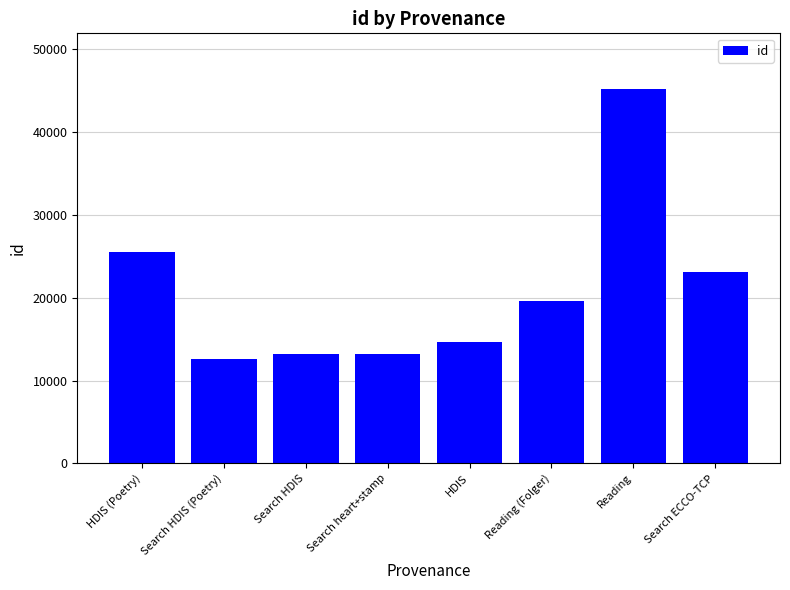

What is the smallest value displayed?

12614